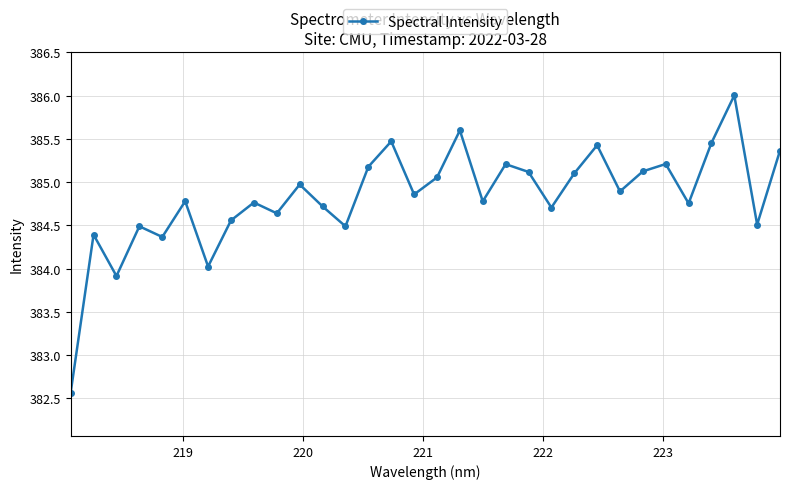

What is the difference between the second highest and minimum values?

3.0